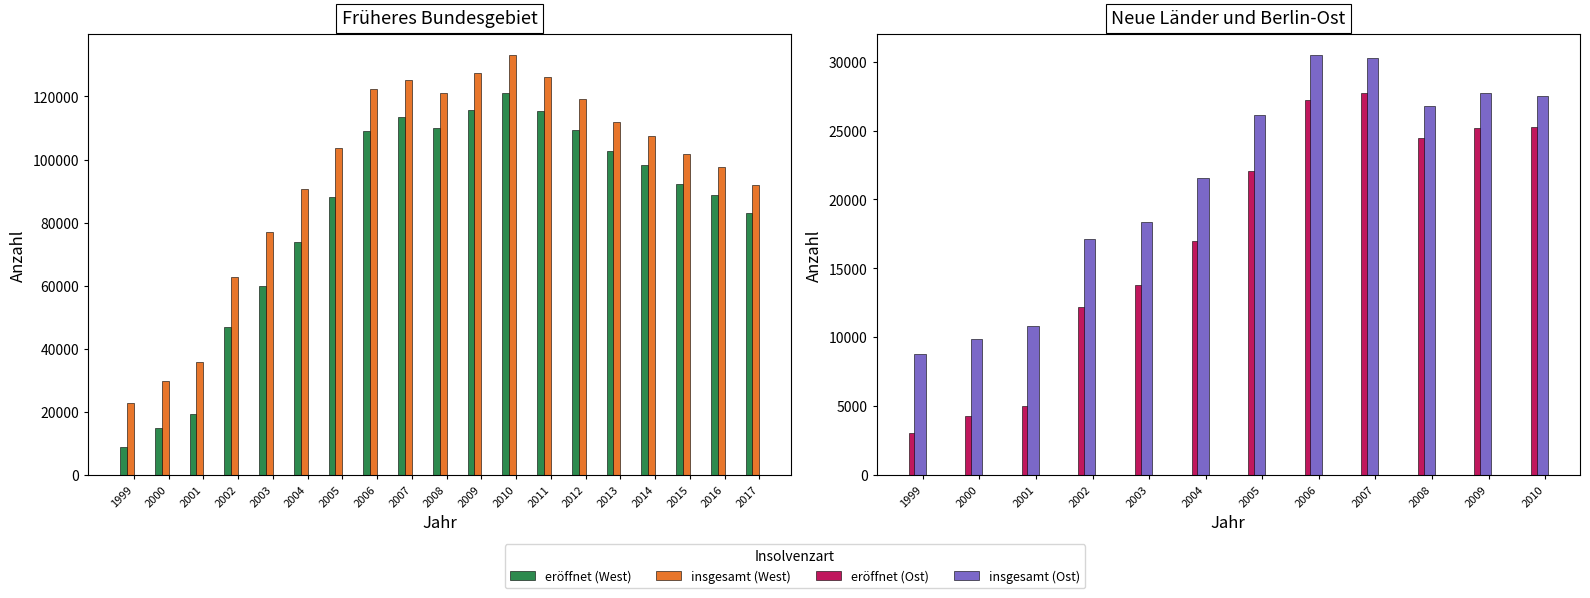

Which series has the largest total across all categories?

Früheres Bundesgebiet (insgesamt)